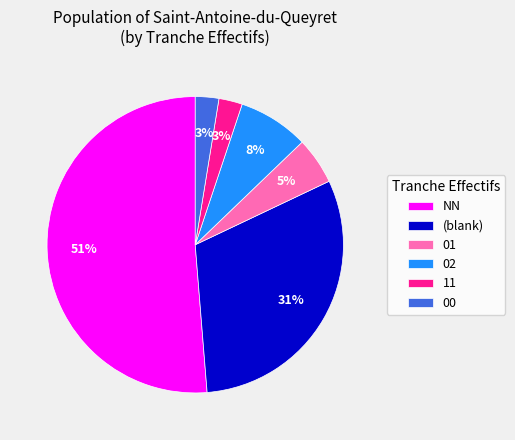

To the nearest percent, what portion does 01 represent?

5%